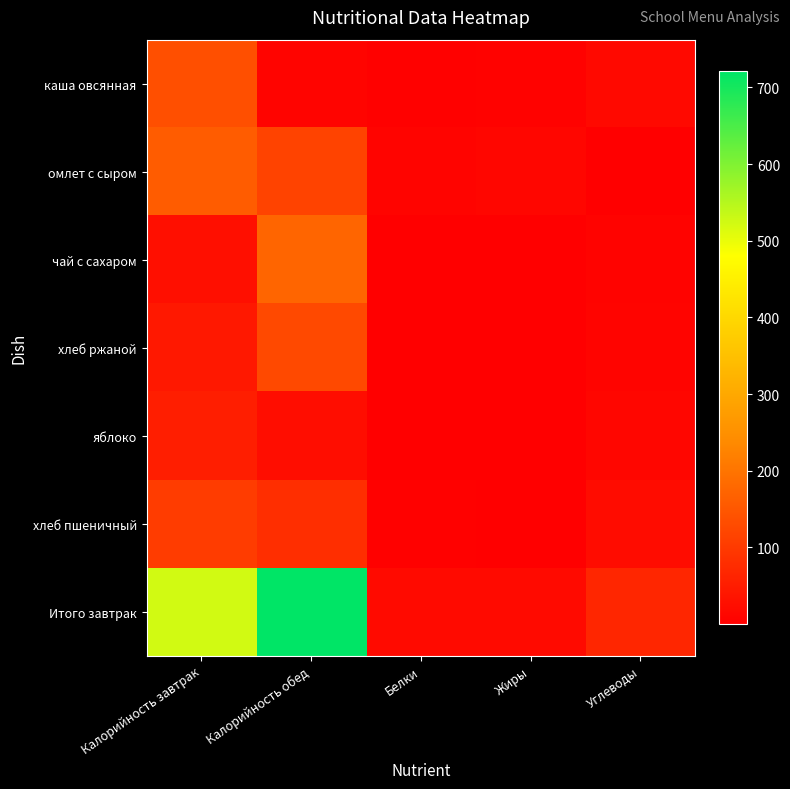

How many categories are shown in the chart?

5